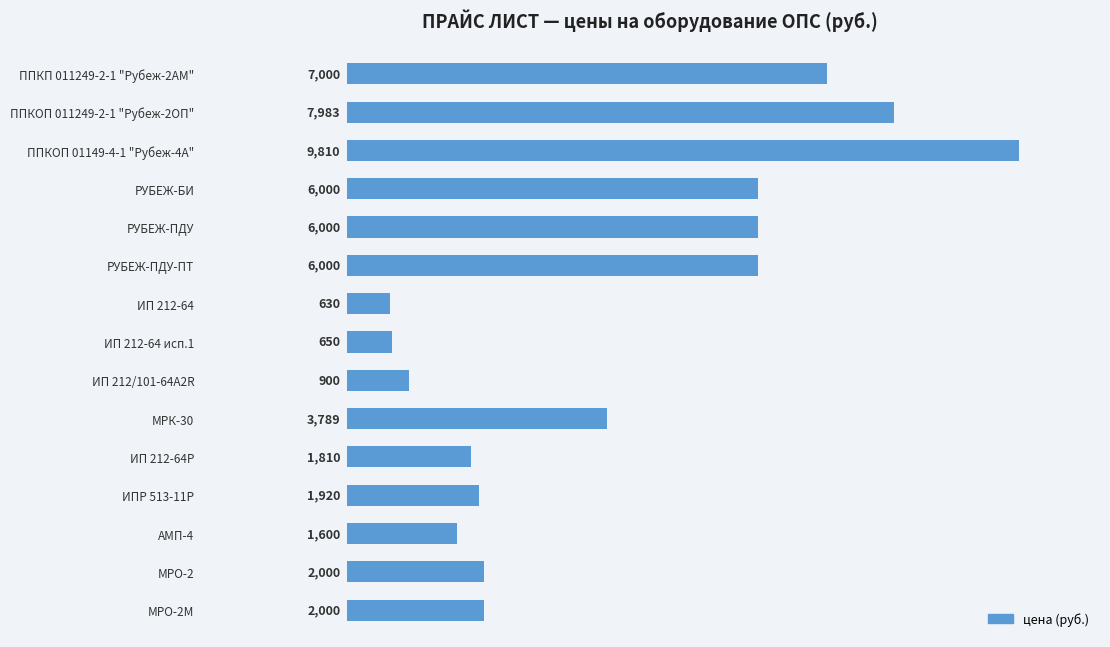

How many series are shown in this chart?

1